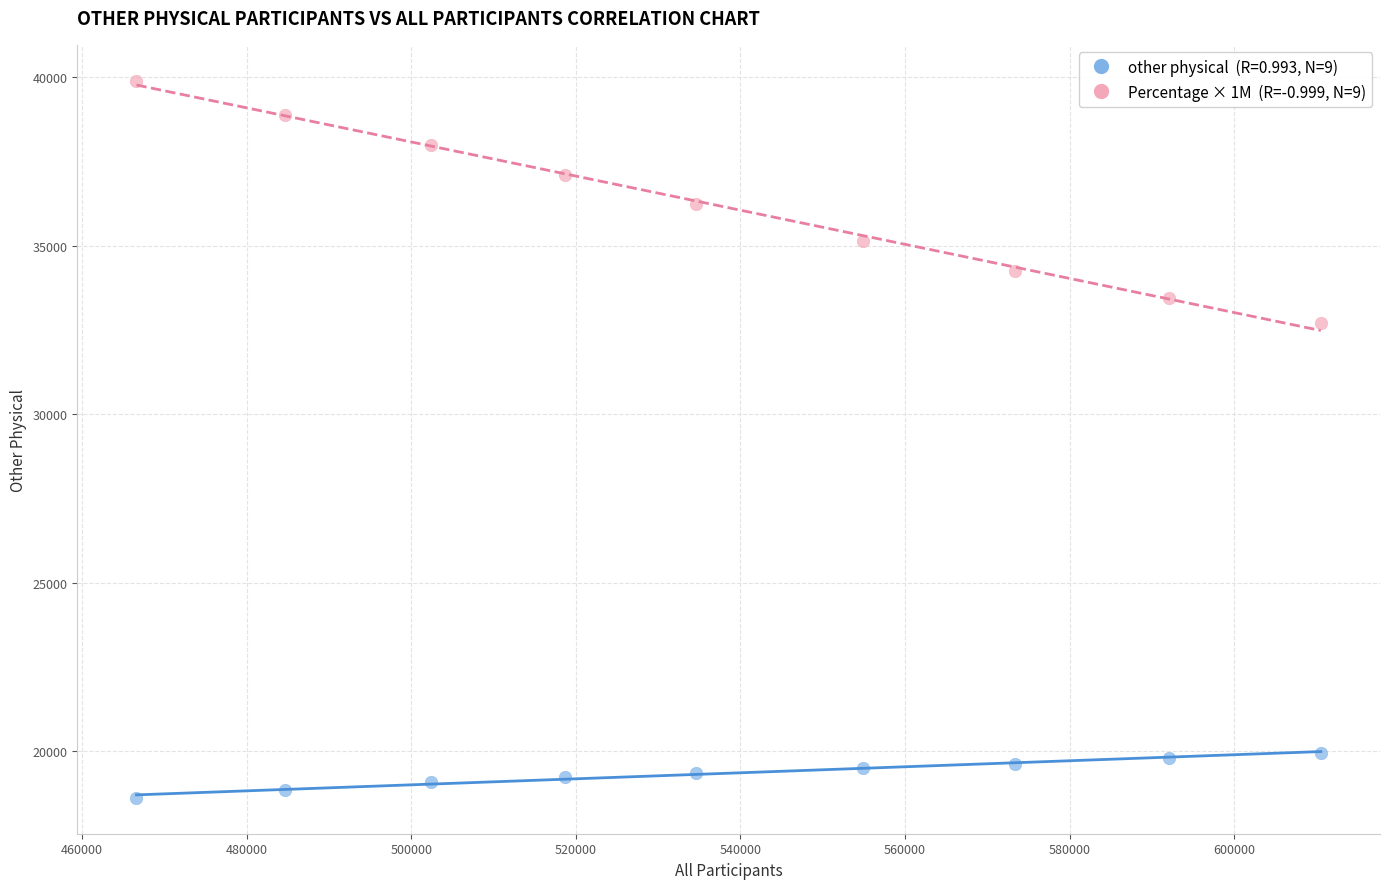

Across all series, what Y value is closest to 29257?

32696.0